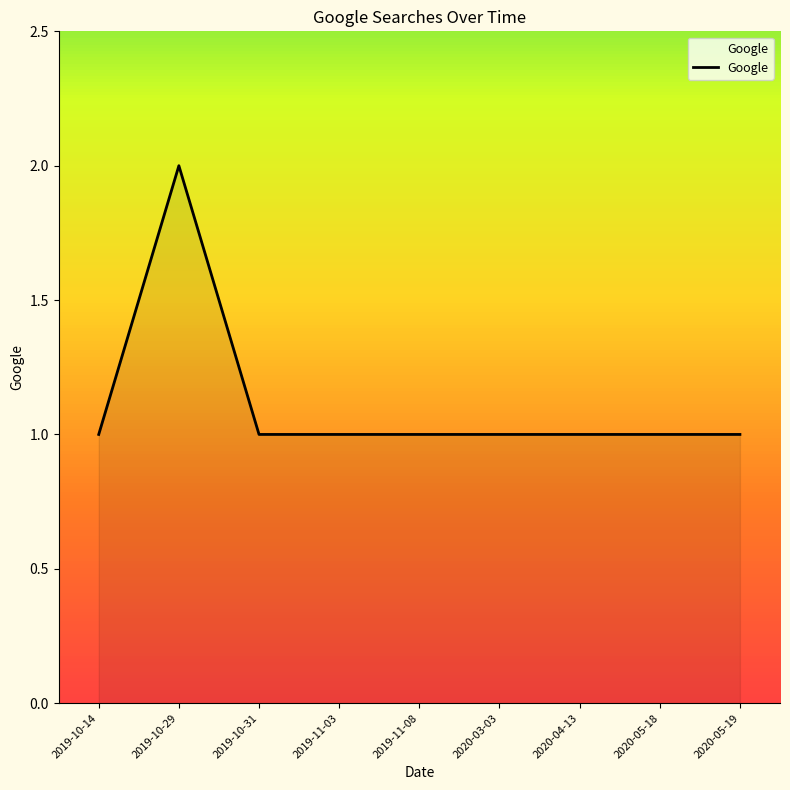

At which category does the chart reach its peak across all series?

2019-10-29